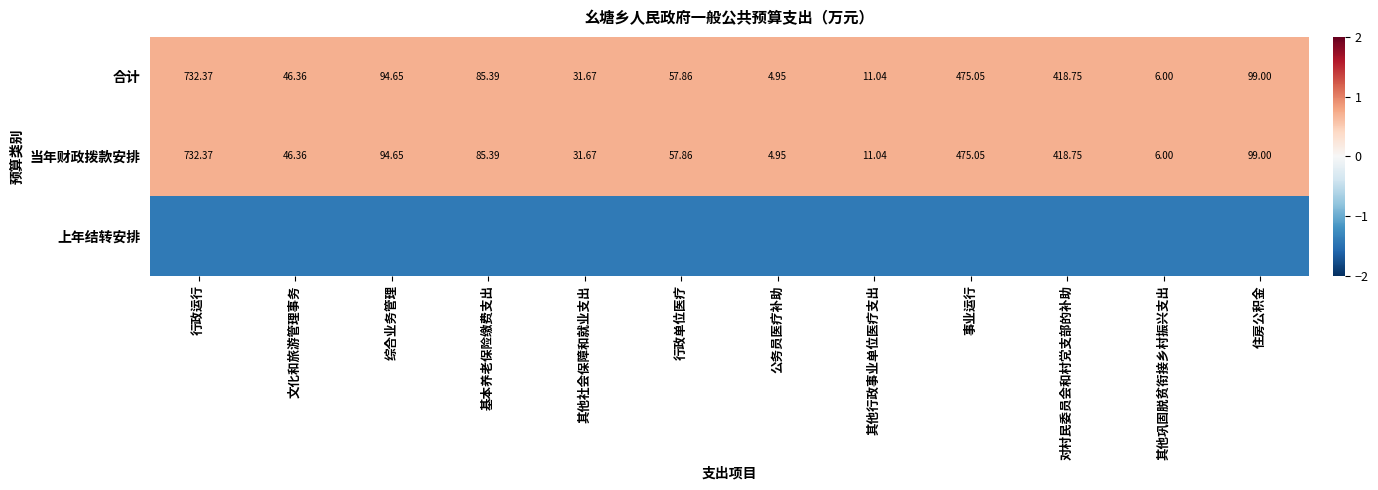

Where does the 当年财政拨款安排 series first go above 85?

行政运行